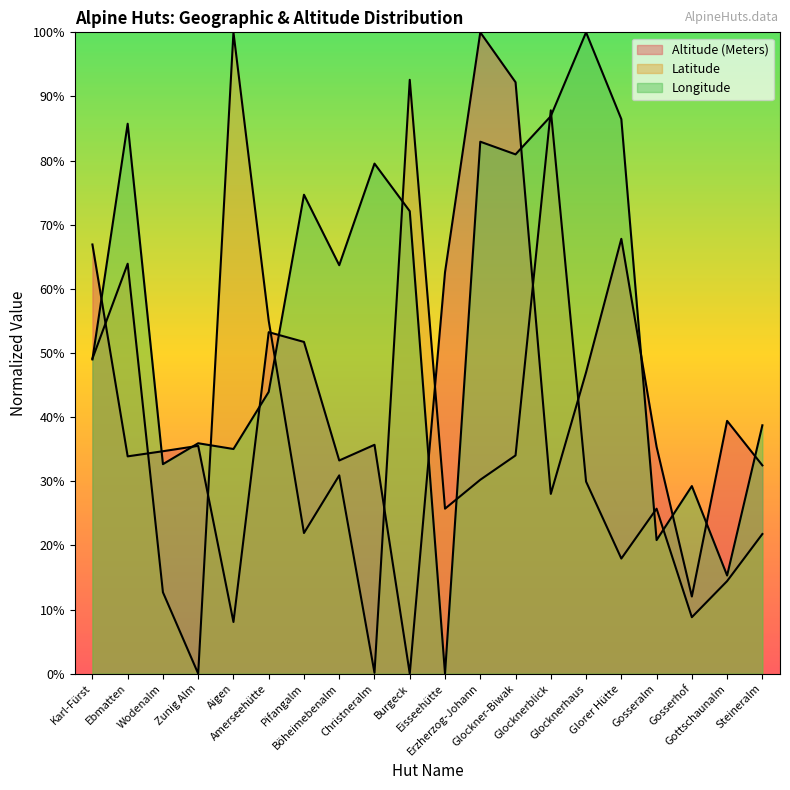

Where does the Altitude (Meters) series first go above 35?

Karl-Fürst